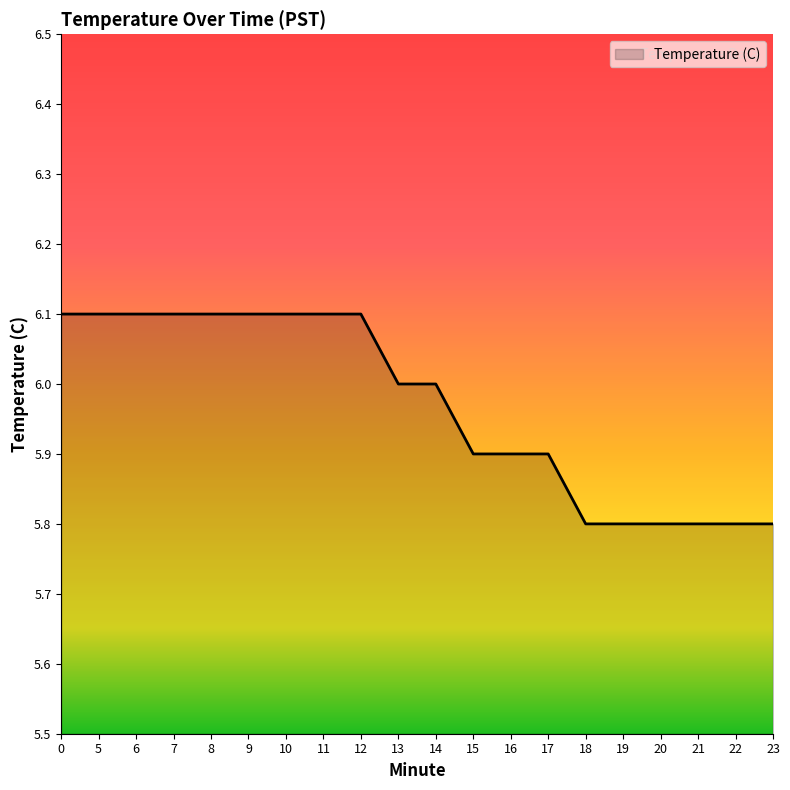

Count the values in the range 5 to 6.

11